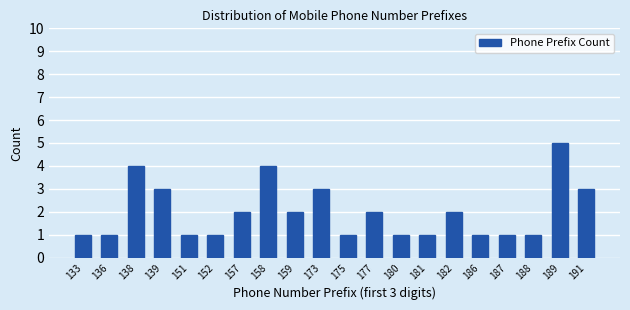

Reading left to right, transcribe all the data shown in this chart.

133=1	136=1	138=4	139=3	151=1	152=1	157=2	158=4	159=2	173=3	175=1	177=2	180=1	181=1	182=2	186=1	187=1	188=1	189=5	191=3